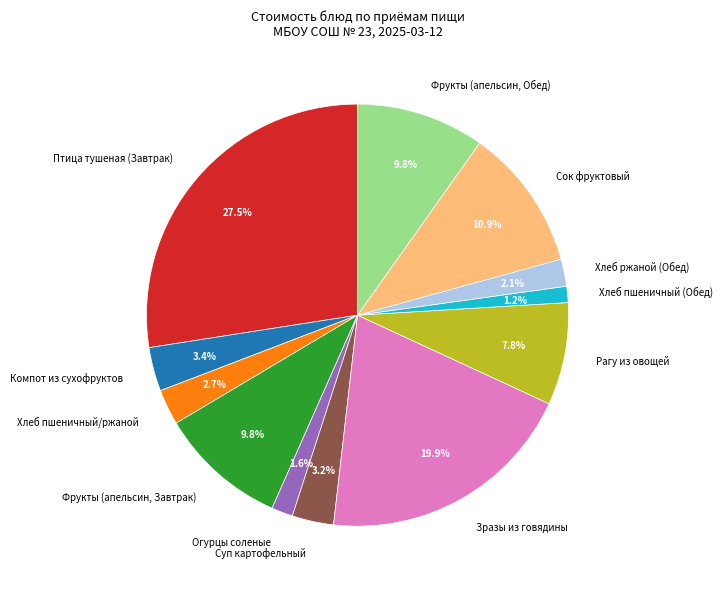

The Компот из сухофруктов slice represents 3% of the pie. True or false?

True